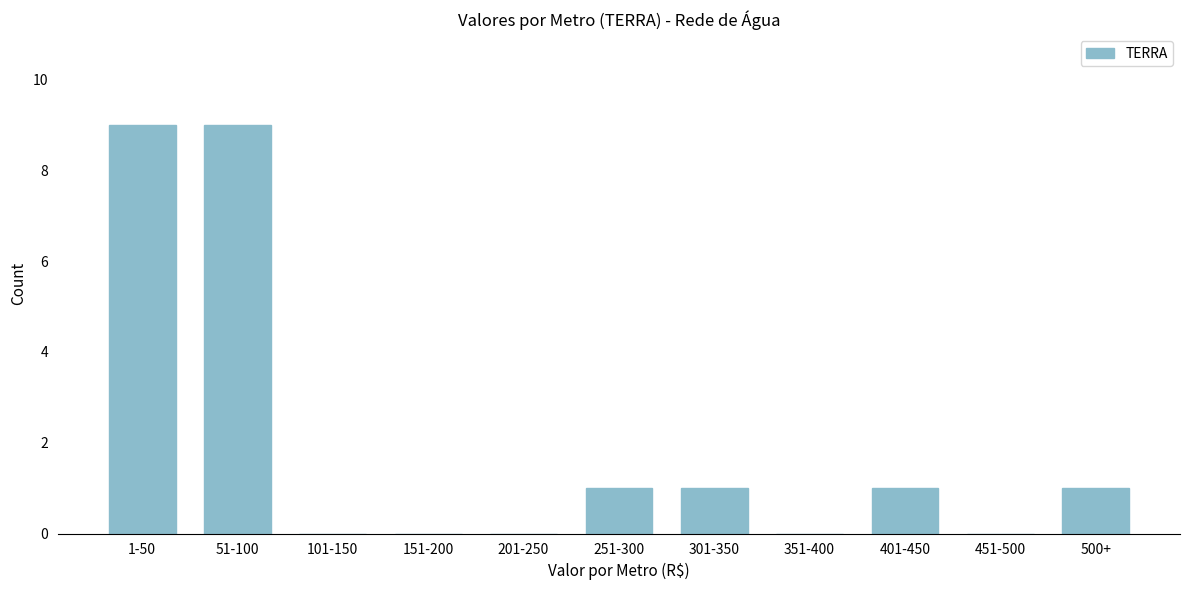

Reading right to left, extract all data points from this chart.

500+=1	451-500=0	401-450=1	351-400=0	301-350=1	251-300=1	201-250=0	151-200=0	101-150=0	51-100=9	1-50=9